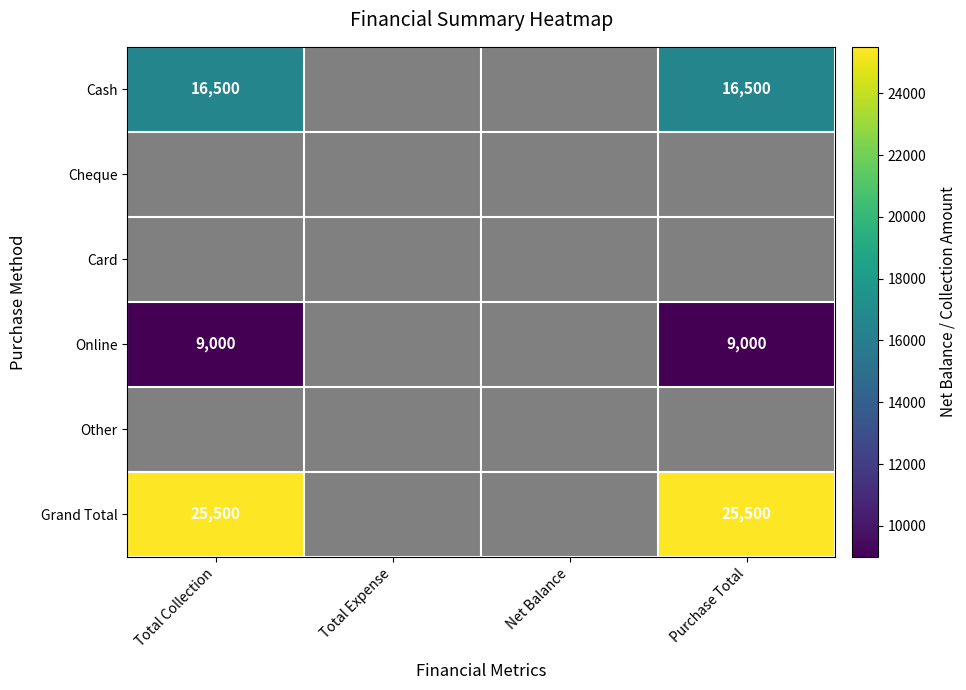

The value of Cash at Purchase Total is 16500. True or false?

True